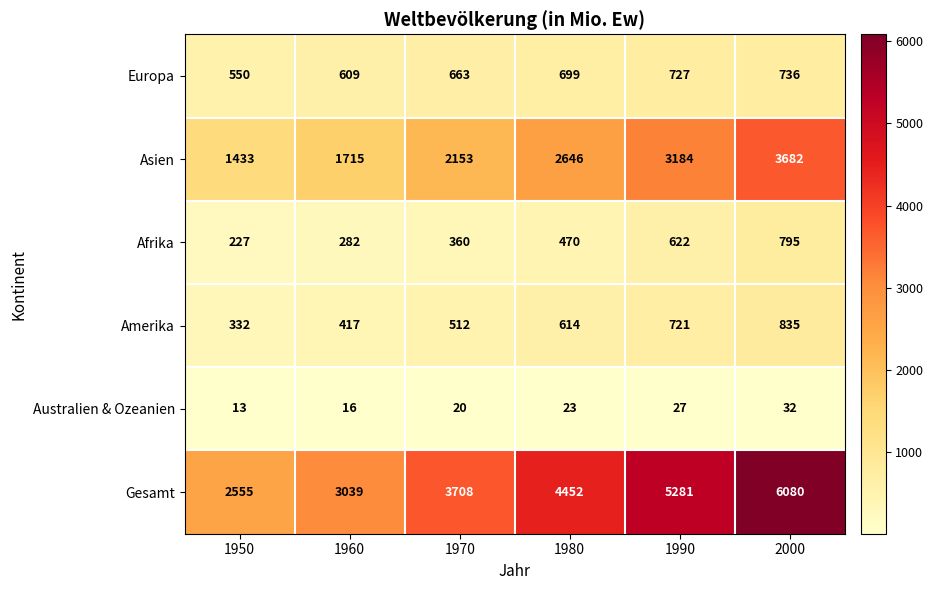

True or false: Europa has a value of 736 at 2000.

True